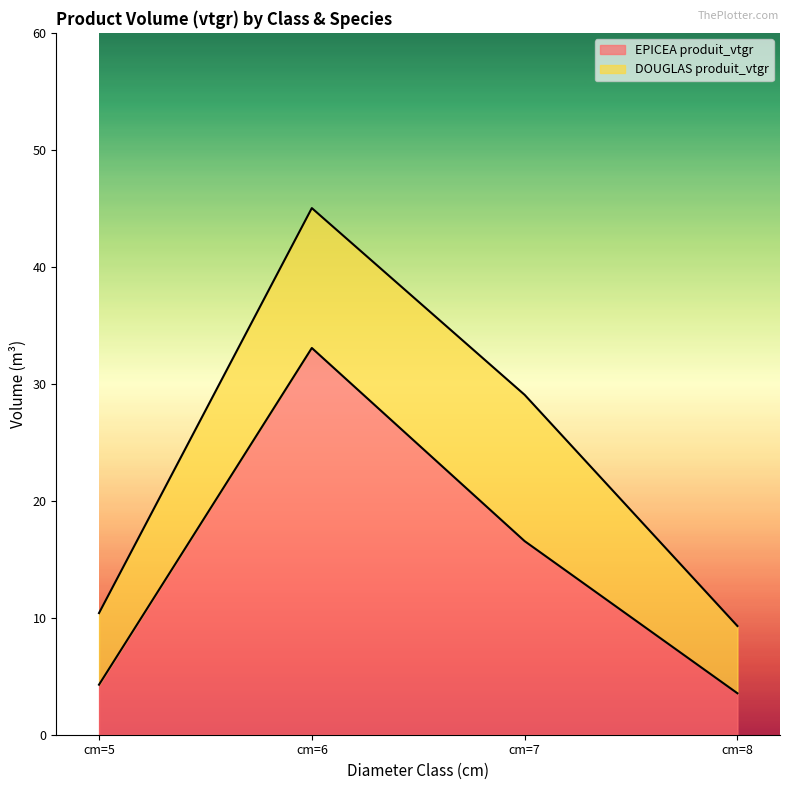

Is it true that the value at cm=7 is 16.6?

True